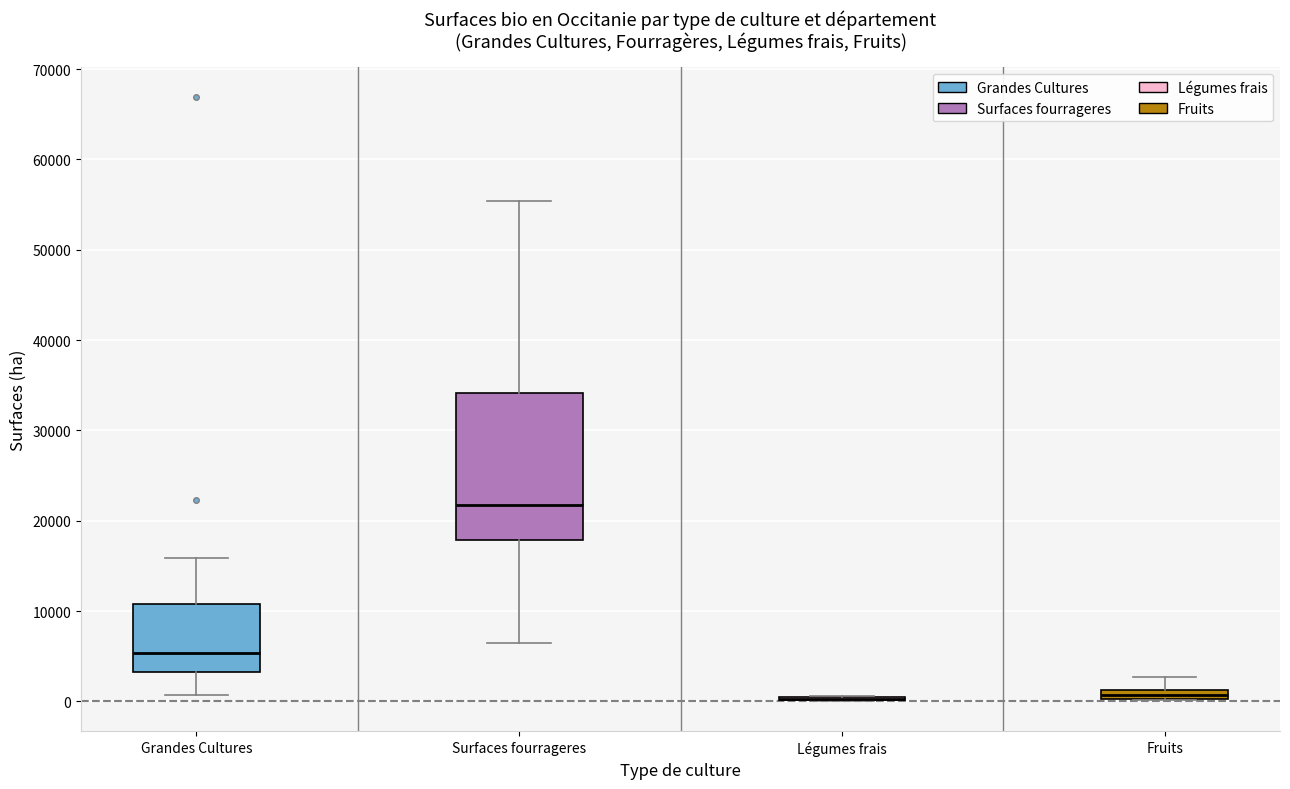

Comparing the boxes themselves (not the whiskers), which one is the tallest?

Surfaces fourrageres